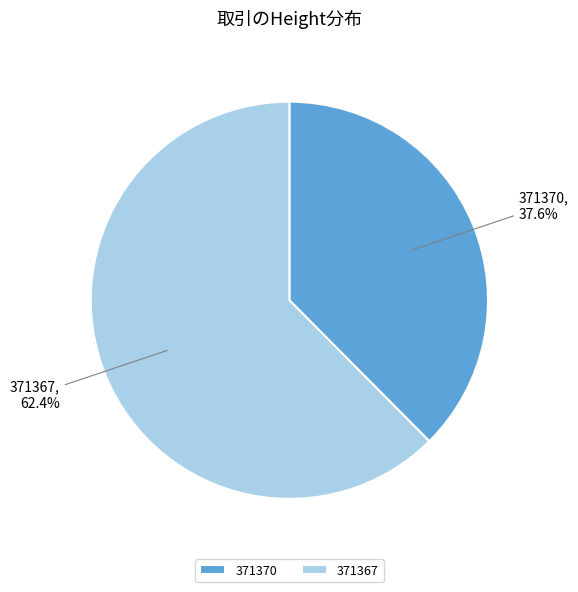

True or false: 371367 accounts for 62% of the total.

True